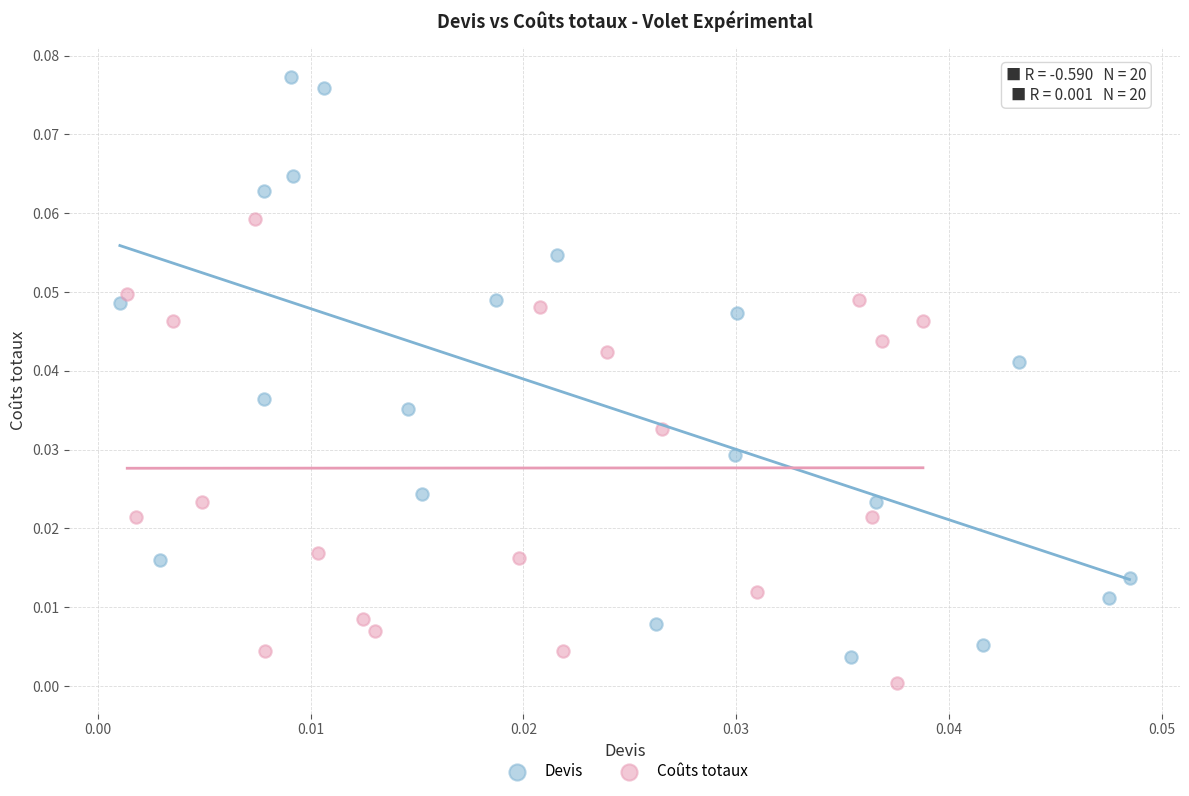

Which series reaches the maximum Y coordinate?

Devis